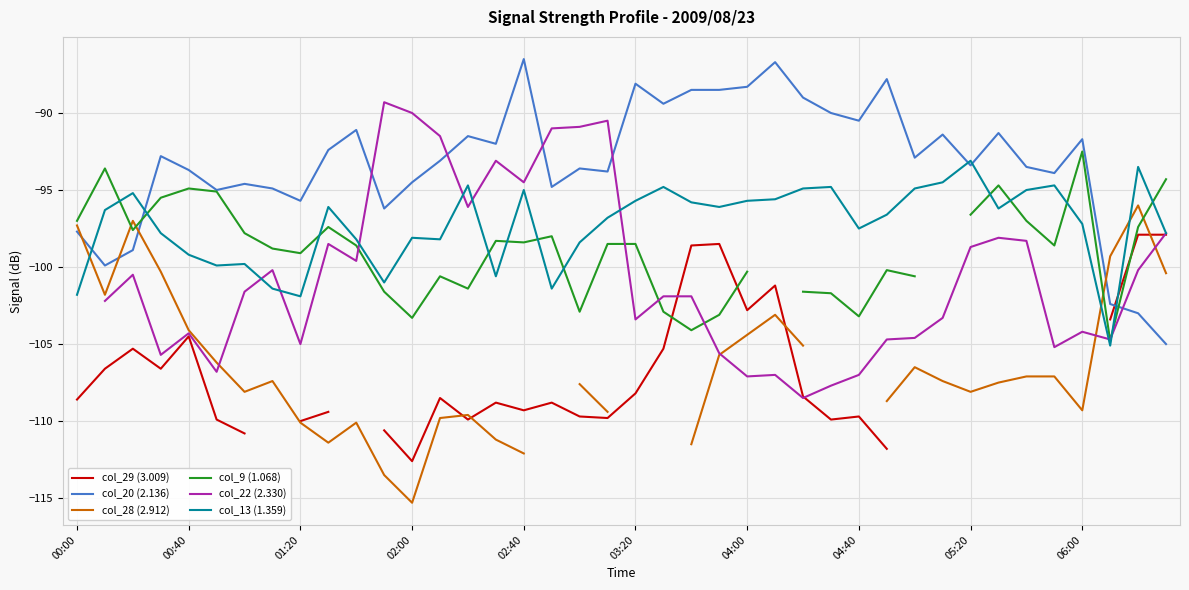

At which label is col_9 (1.068) closest to -98?

17